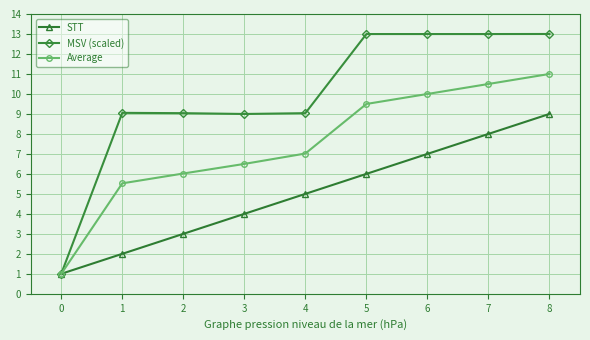

What is the maximum value shown in the chart?

13.0